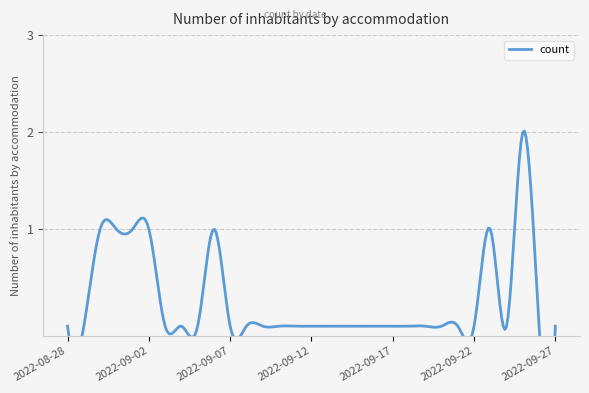

Rank the categories by value from lowest to highest.

2022-08-28, 2022-08-29, 2022-09-03, 2022-09-04, 2022-09-05, 2022-09-07, 2022-09-08, 2022-09-09, 2022-09-10, 2022-09-11, 2022-09-12, 2022-09-13, 2022-09-14, 2022-09-15, 2022-09-16, 2022-09-17, 2022-09-18, 2022-09-19, 2022-09-20, 2022-09-21, 2022-09-22, 2022-09-24, 2022-09-26, 2022-09-27, 2022-08-30, 2022-08-31, 2022-09-01, 2022-09-02, 2022-09-06, 2022-09-23, 2022-09-25